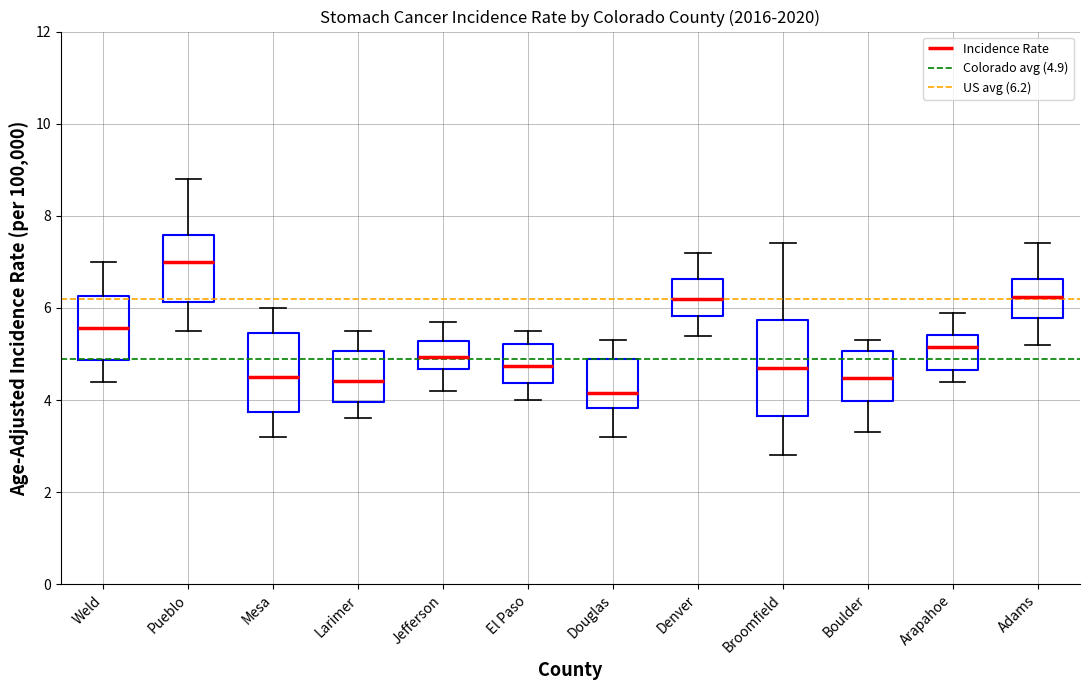

Reading left to right, transcribe this box plot: for each box, give where its median line is, the range the box spans, and where its two whiskers end, as read against the y-axis. The values are not printed on the chart, so give them approximately, as read against the axis.

Weld: median 5.6, box 4.8 to 6.2, whiskers 4.4 to 7.0
Pueblo: median 7.0, box 6.2 to 7.6, whiskers 5.6 to 8.8
Mesa: median 4.4, box 3.8 to 5.4, whiskers 3.2 to 6.0
Larimer: median 4.4, box 4.0 to 5.0, whiskers 3.6 to 5.6
Jefferson: median 5.0, box 4.6 to 5.2, whiskers 4.2 to 5.8
El Paso: median 4.8, box 4.4 to 5.2, whiskers 4.0 to 5.6
Douglas: median 4.2, box 3.8 to 5.0, whiskers 3.2 to 5.4
Denver: median 6.2, box 5.8 to 6.6, whiskers 5.4 to 7.2
Broomfield: median 4.8, box 3.6 to 5.8, whiskers 2.8 to 7.4
Boulder: median 4.4, box 4.0 to 5.0, whiskers 3.4 to 5.4
Arapahoe: median 5.2, box 4.6 to 5.4, whiskers 4.4 to 6.0
Adams: median 6.2, box 5.8 to 6.6, whiskers 5.2 to 7.4